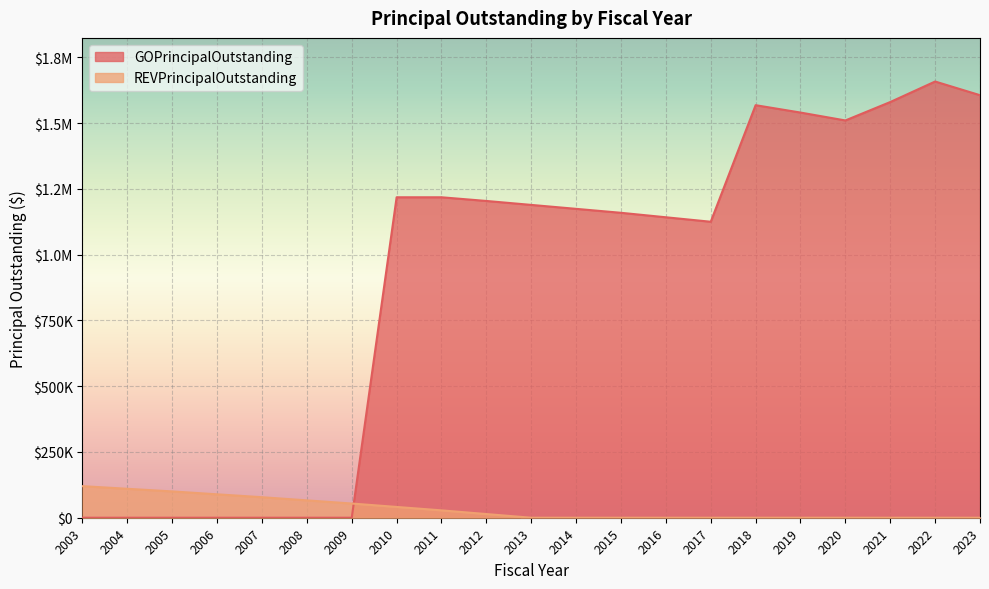

What is the spread (max minus min) of values at 2003?

120000